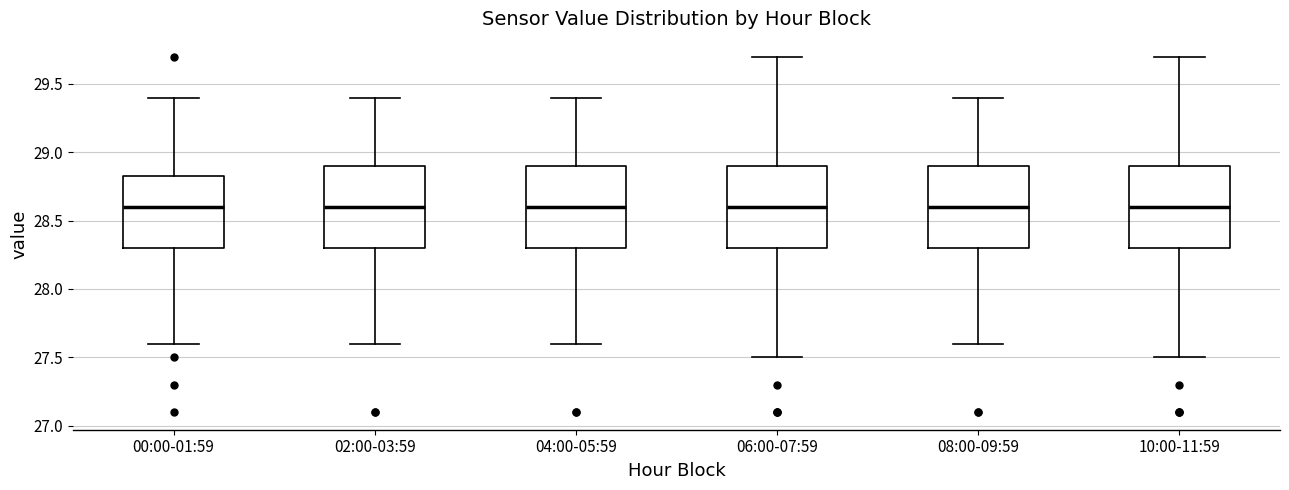

Where does the lower whisker of the box for 06:00-07:59 end on the y-axis? The values are not printed on the chart, so give them approximately, as read against the axis.

27.50